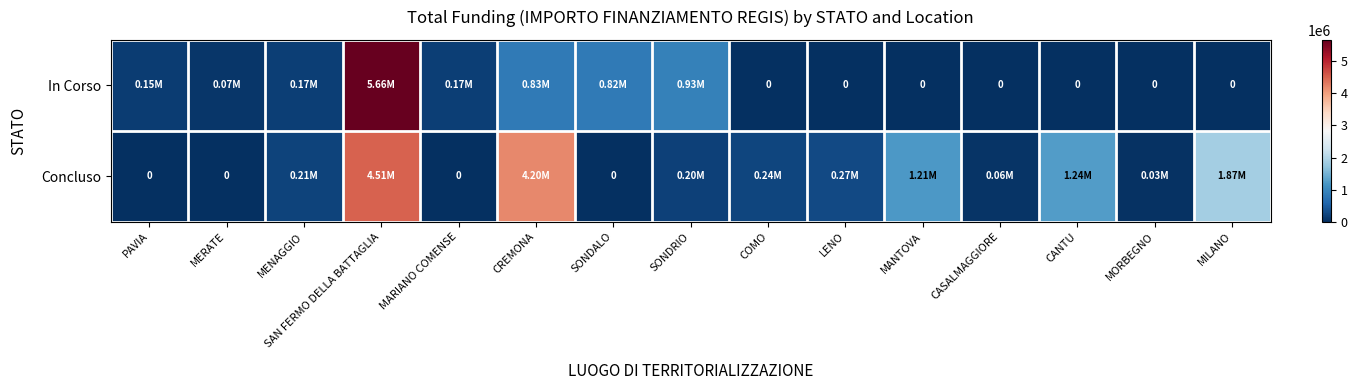

How many categories are shown in the chart?

15